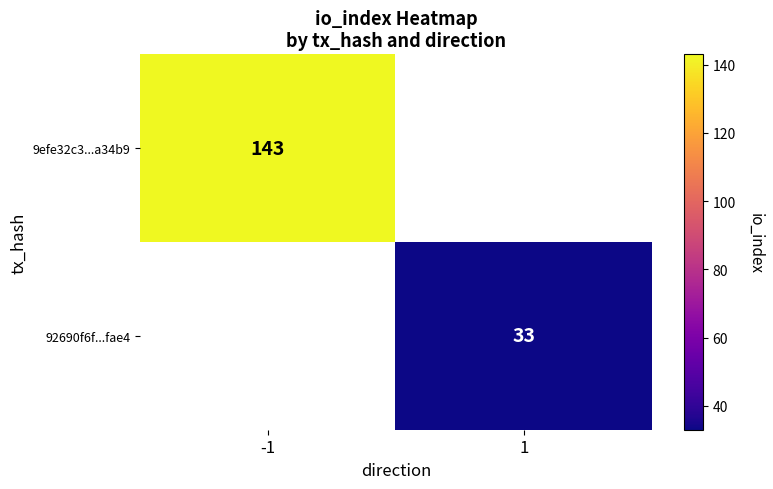

At how many categories does at least one series exceed 130?

1